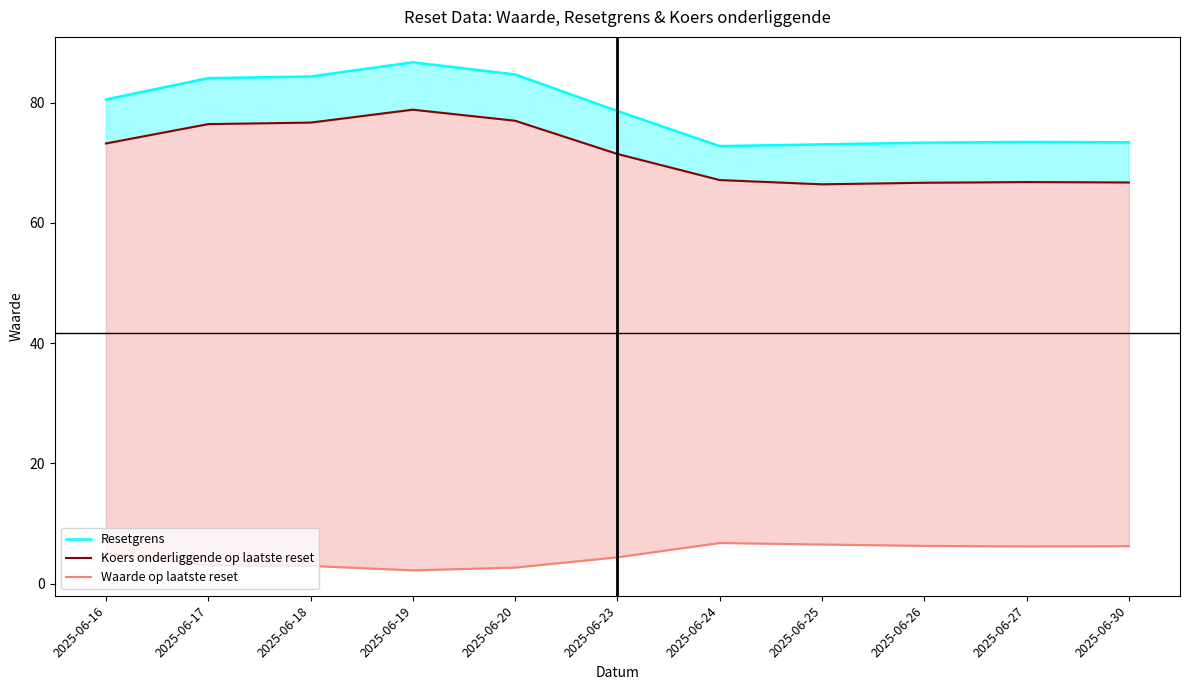

True or false: Waarde op laatste reset has more than 0 points higher than both neighbors.

True